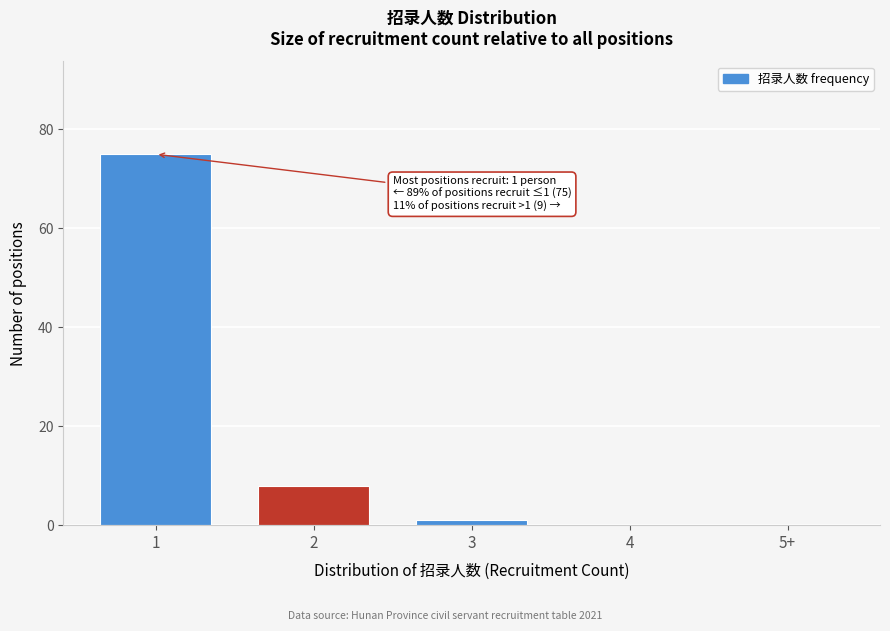

Reading left to right, transcribe all the data shown in this chart.

1=75	2=8	3=1	4=0	5+=0